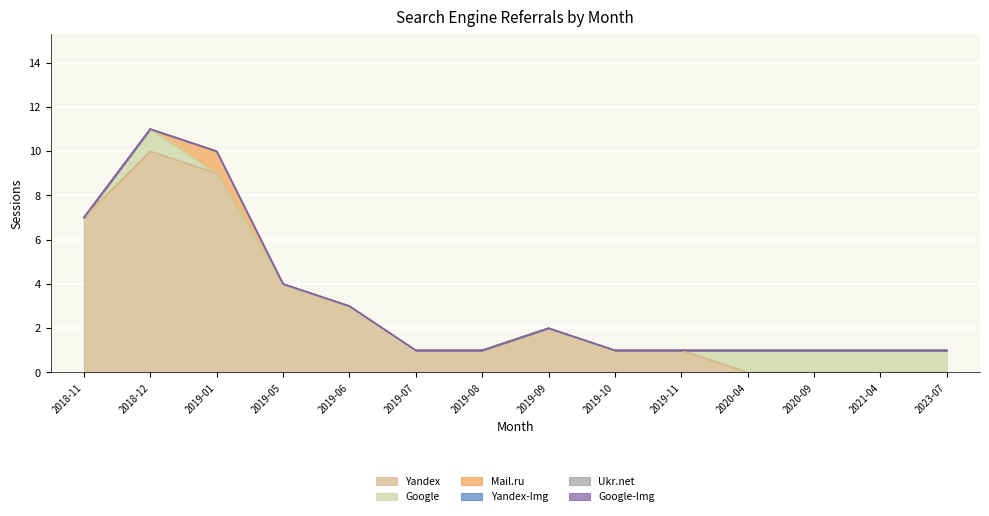

How many categories are shown in the chart?

14